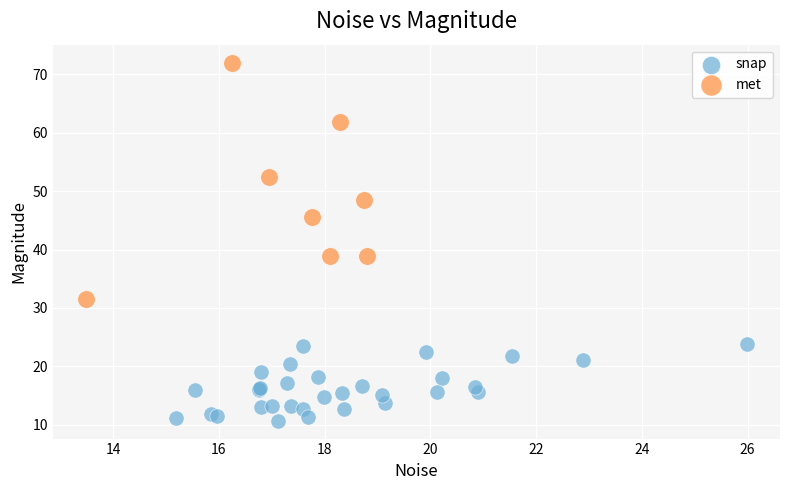

Which series contains the lowest Y value?

snap